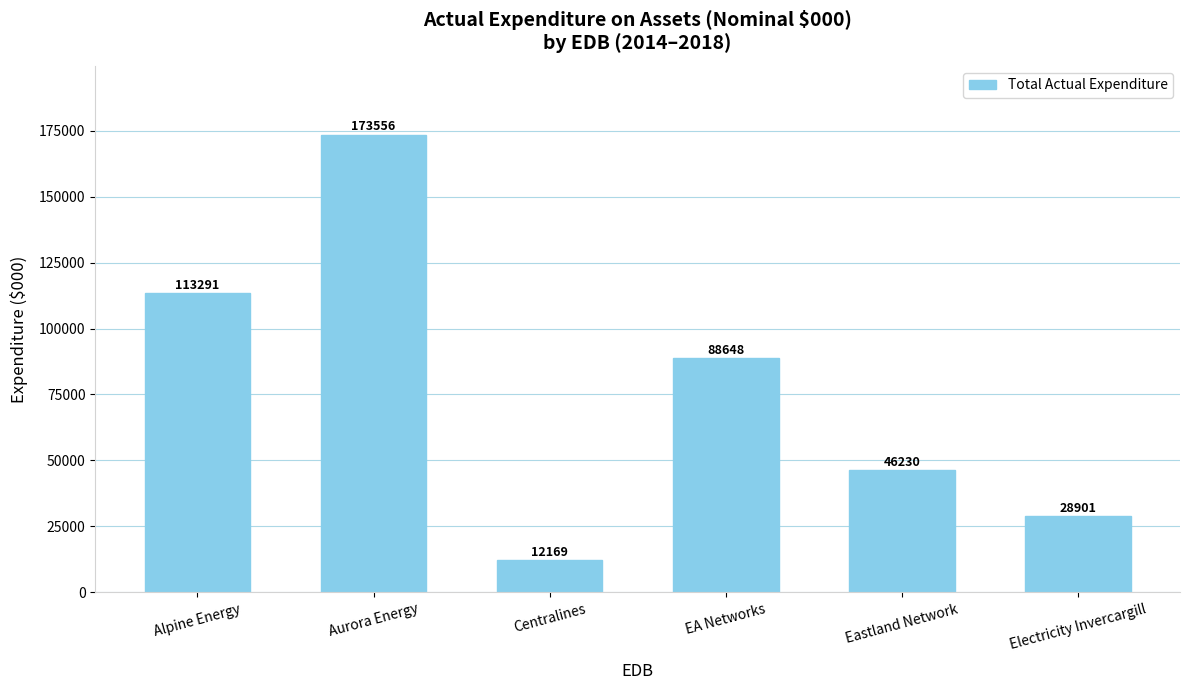

What is the difference between the values at Aurora Energy and Alpine Energy?

60265.3